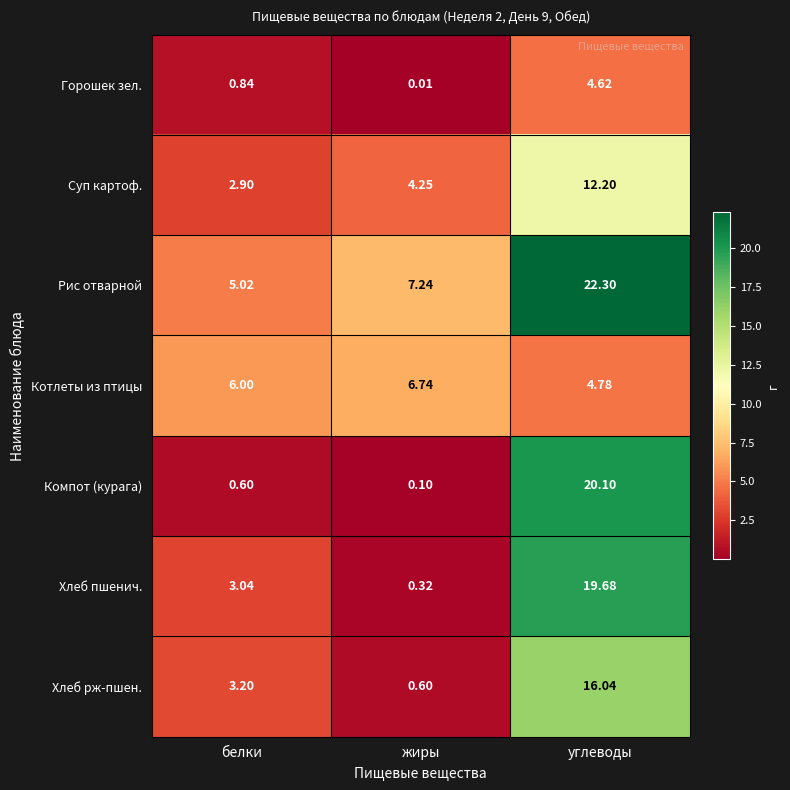

Rank the series at жиры from lowest to highest value.

Горошек зел., Компот (курага), Хлеб пшенич., Хлеб рж-пшен., Суп картоф., Котлеты из птицы, Рис отварной